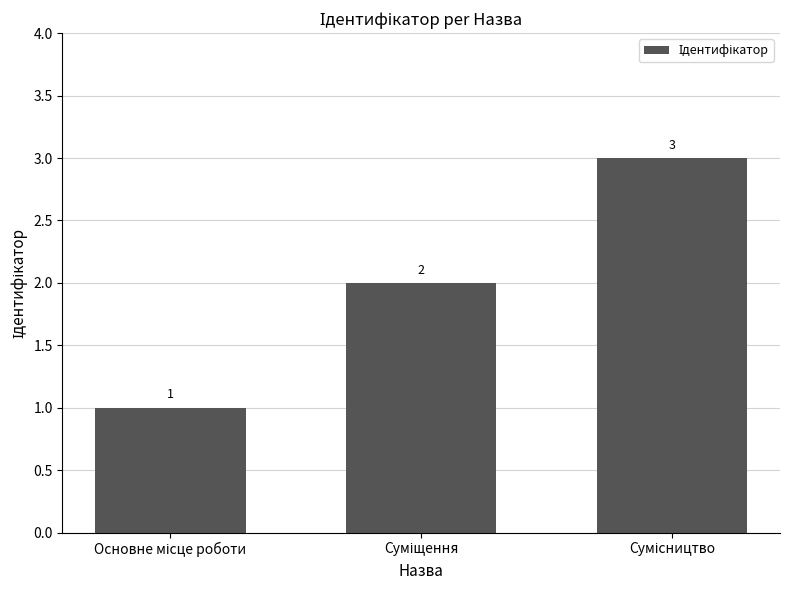

What is the value of the 1st bar from the left?

1